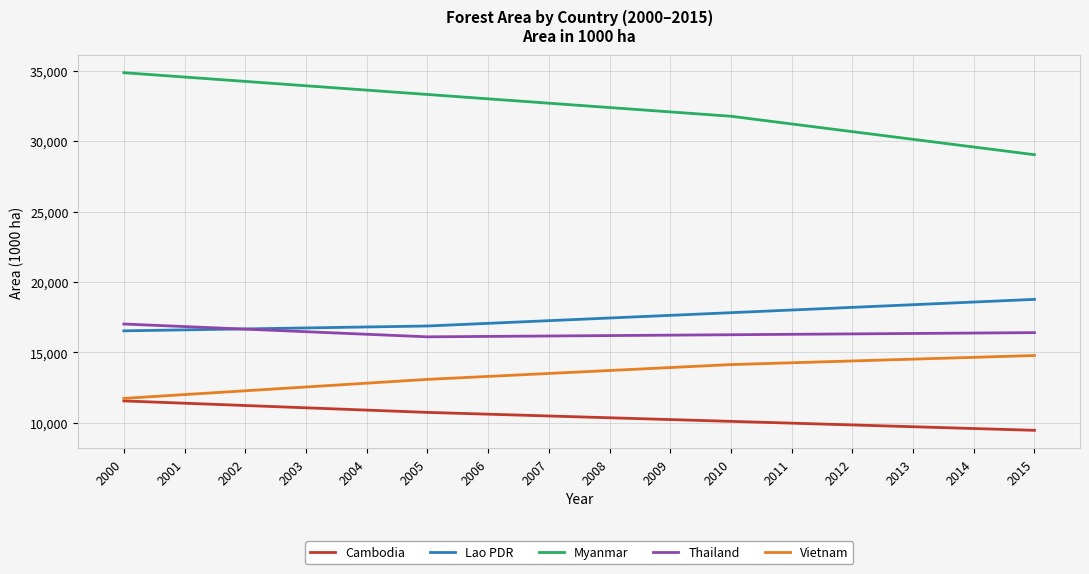

List the labels in order of Myanmar value, largest first.

2000, 2001, 2002, 2003, 2004, 2005, 2006, 2007, 2008, 2009, 2010, 2011, 2012, 2013, 2014, 2015